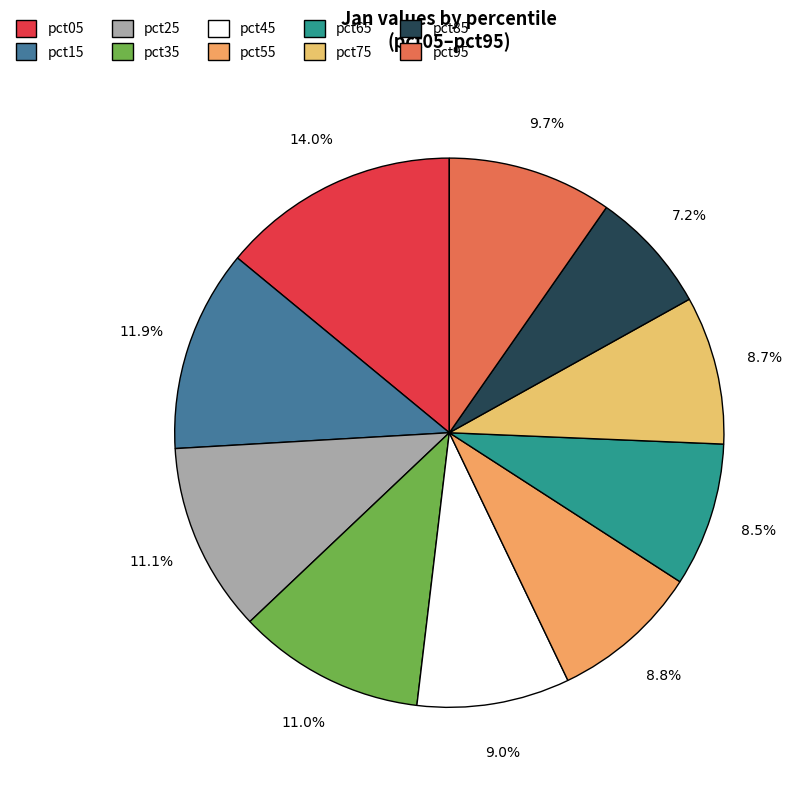

True or false: pct95 accounts for 1% of the total.

False